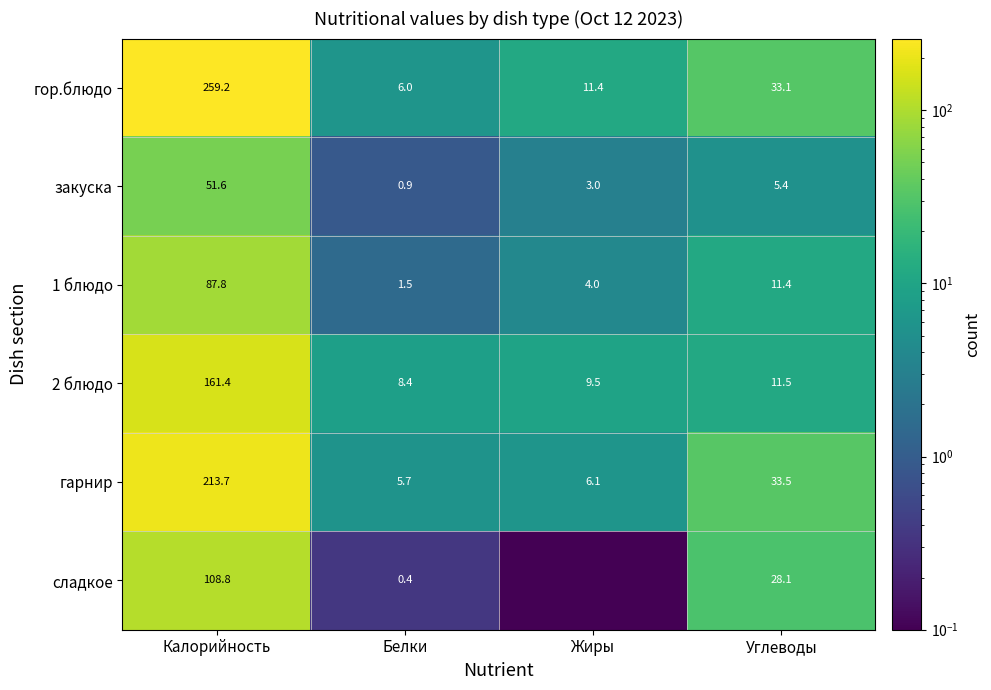

What is the total value across all series at Углеводы?

123.0